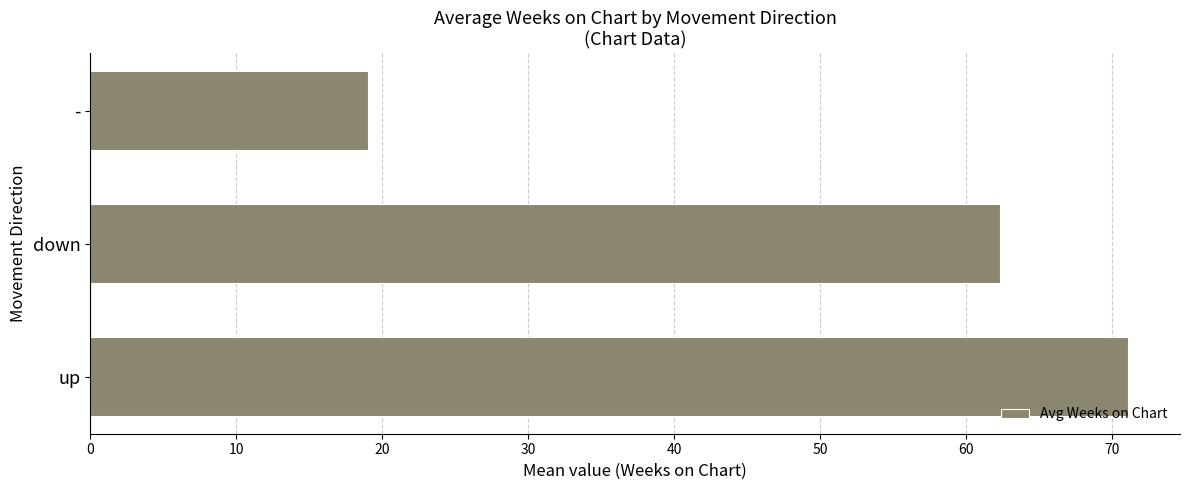

What is the approximate value at -?

19.1